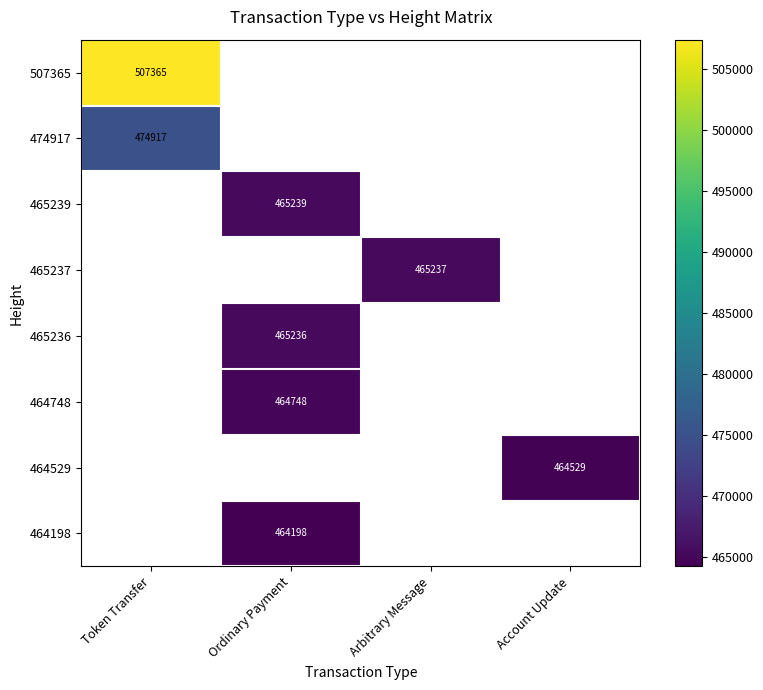

True or false: 465236 has a value of 180892 at Ordinary Payment.

False